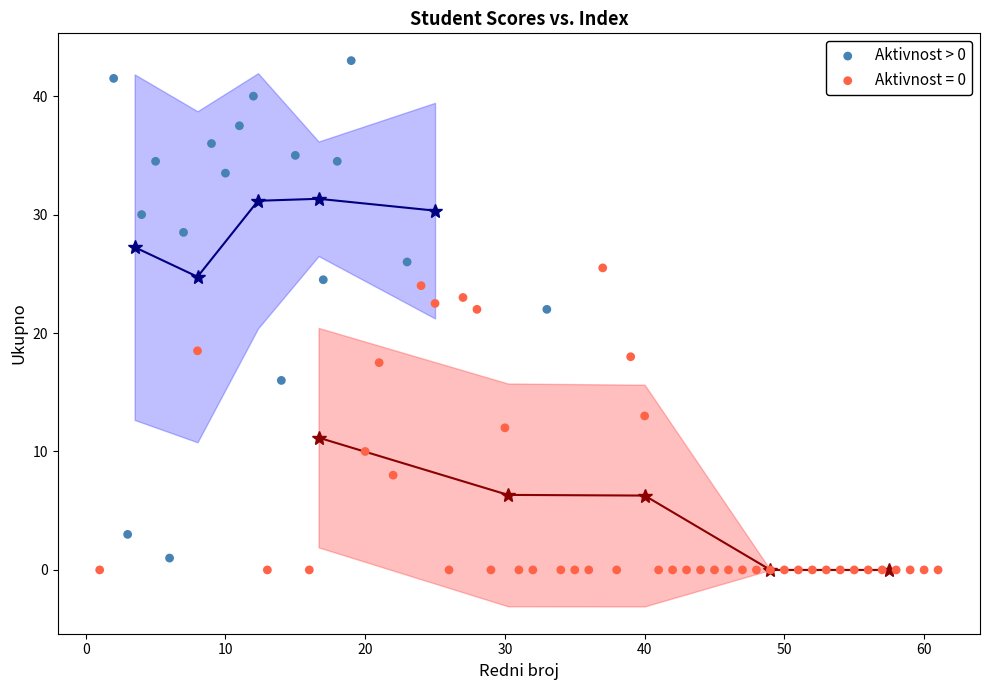

Which series reaches the maximum Y coordinate?

Aktivnost > 0